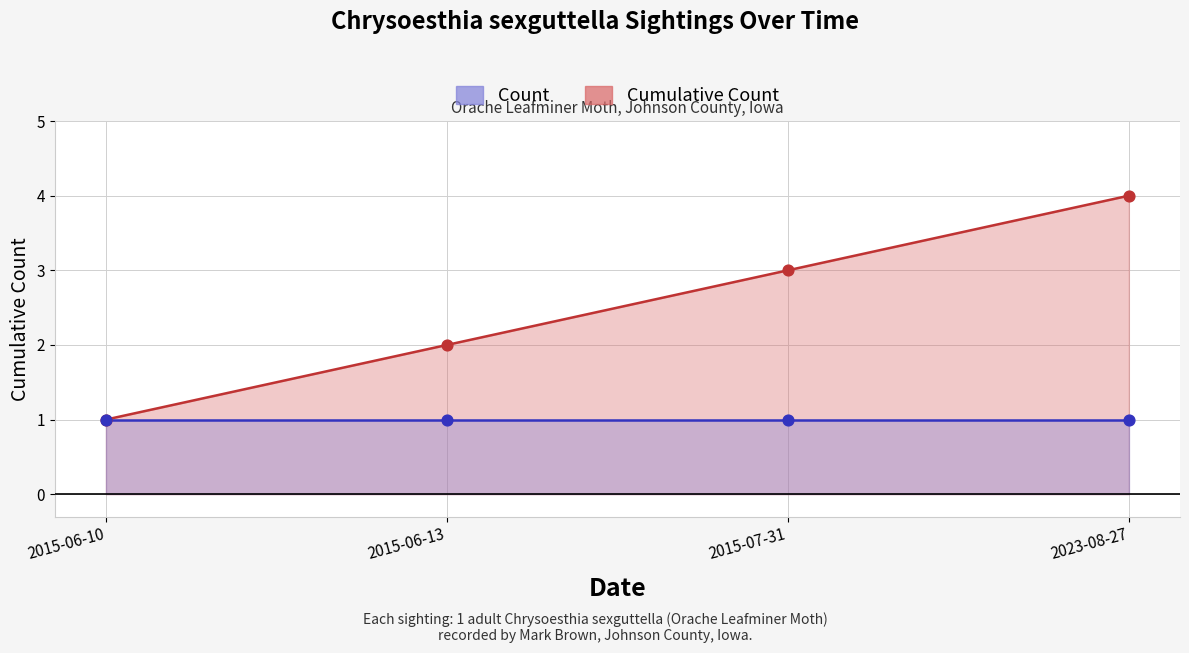

Which series reaches the minimum Y coordinate?

Cumulative Count